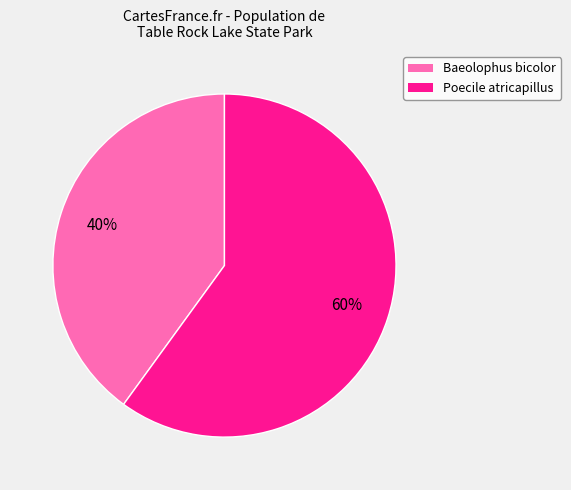

To the nearest percent, what is the difference between the largest and smallest slice percentages?

20%